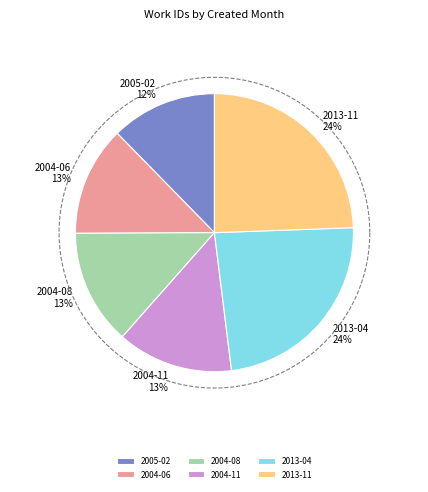

What percentage do 2005-02 and 2004-11 together represent?

25.8%